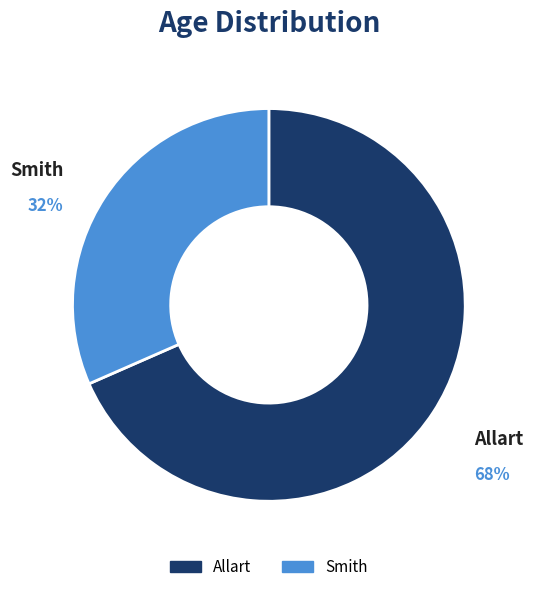

Which has a higher value, Allart or Smith?

Allart